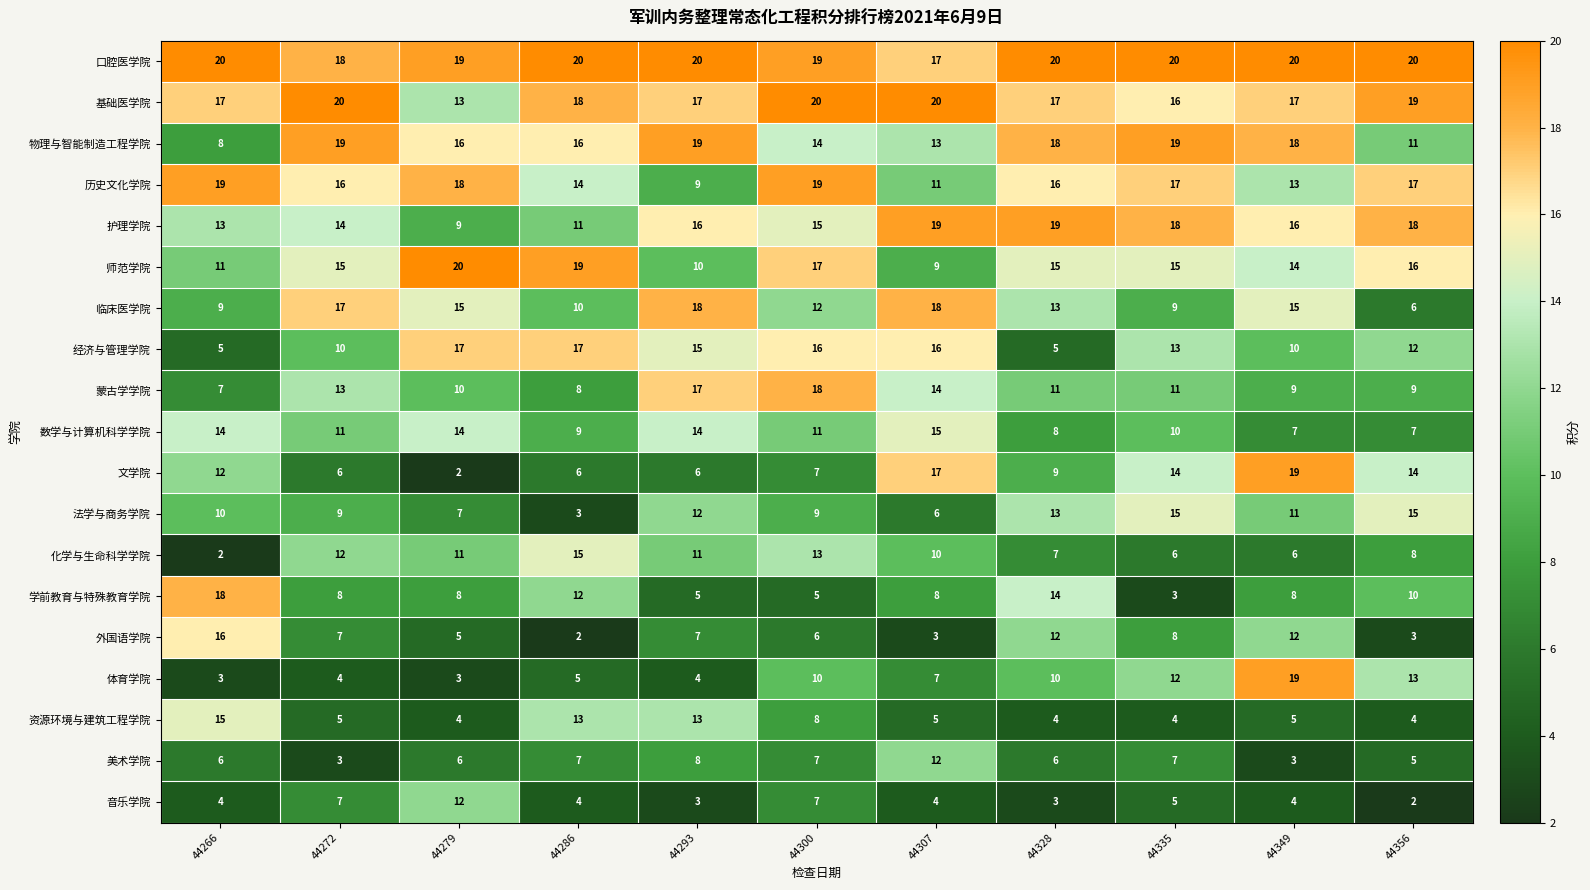

The 数学与计算机科学学院 series shows 14 at 44279. True or false?

True